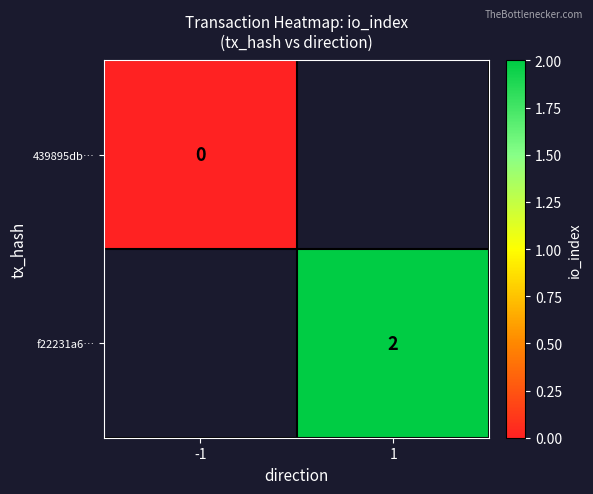

True or false: f22231a6… has a value of 2 at 1.

True